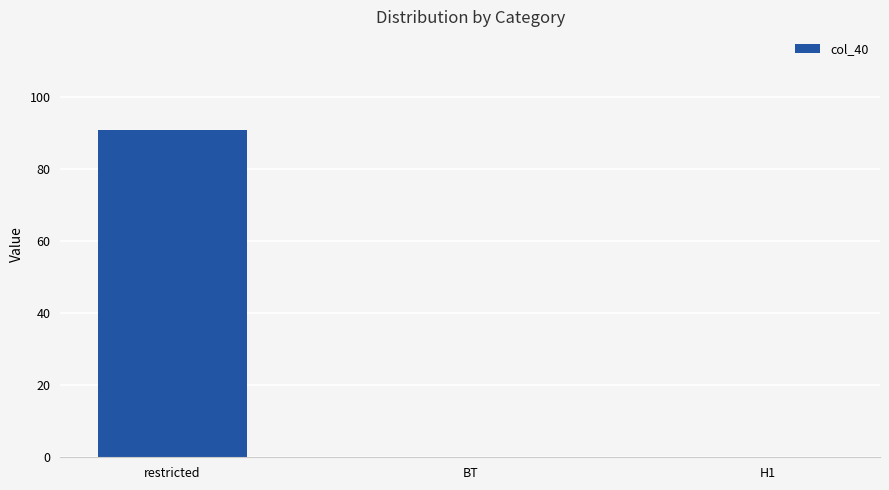

Which category has the highest value across all series?

restricted